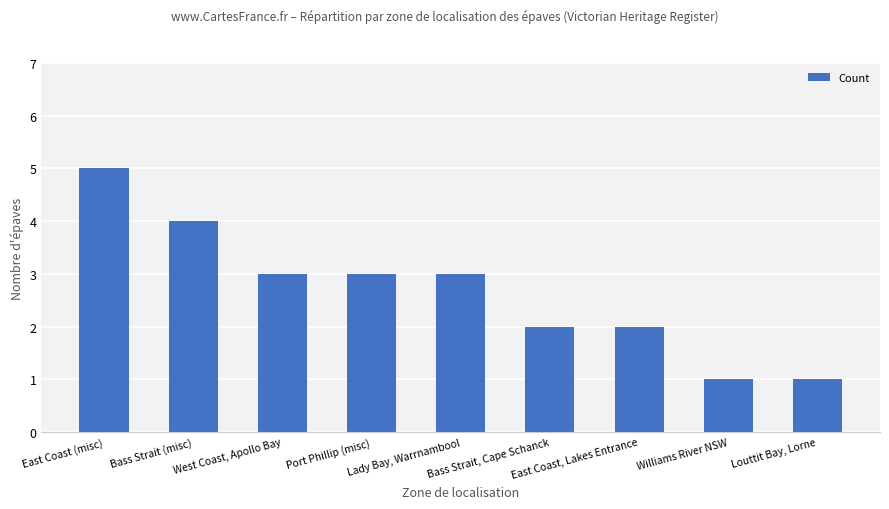

Reading right to left, extract all data points from this chart.

1	1	2	2	3	3	3	4	5